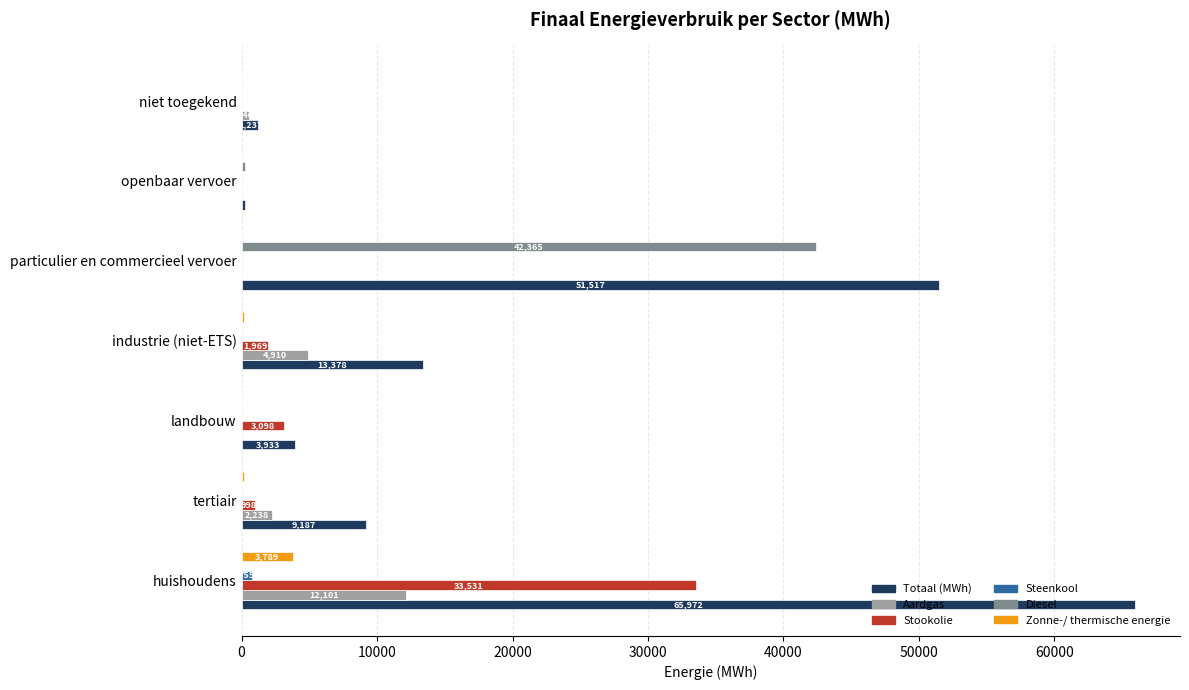

Which series has the largest total across all categories?

Totaal (MWh)